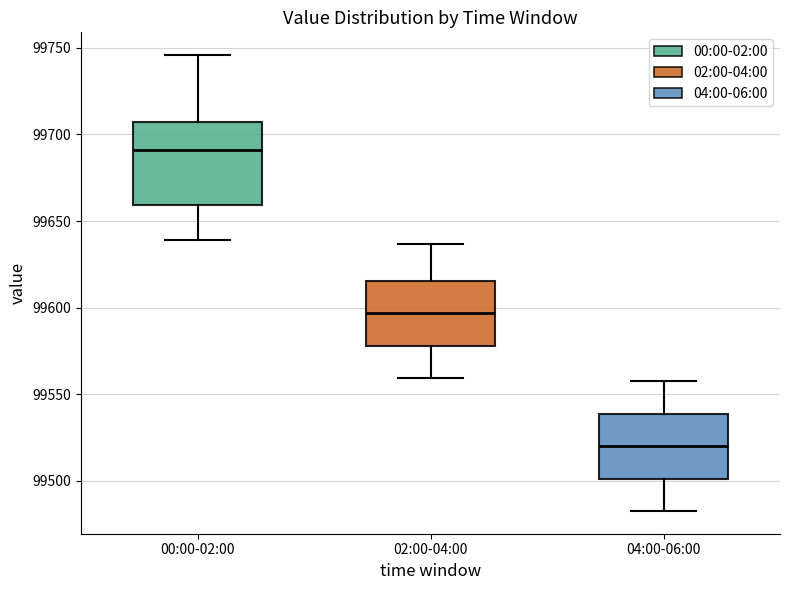

Reading left to right, read every box against the y-axis: the position of its median line, the range the box covers, and the ends of its whiskers. The values are not printed on the chart, so give them approximately, as read against the axis.

00:00-02:00: median 99690, box 99660 to 99705, whiskers 99640 to 99745
02:00-04:00: median 99595, box 99580 to 99615, whiskers 99560 to 99635
04:00-06:00: median 99520, box 99500 to 99540, whiskers 99485 to 99555